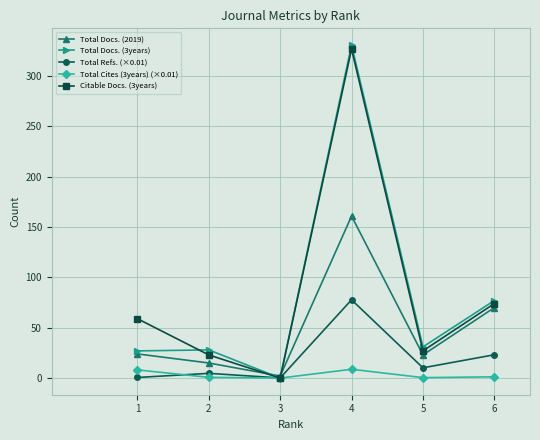

Between 3 and 6, which series saw the biggest shift?

Total Docs. (3years)